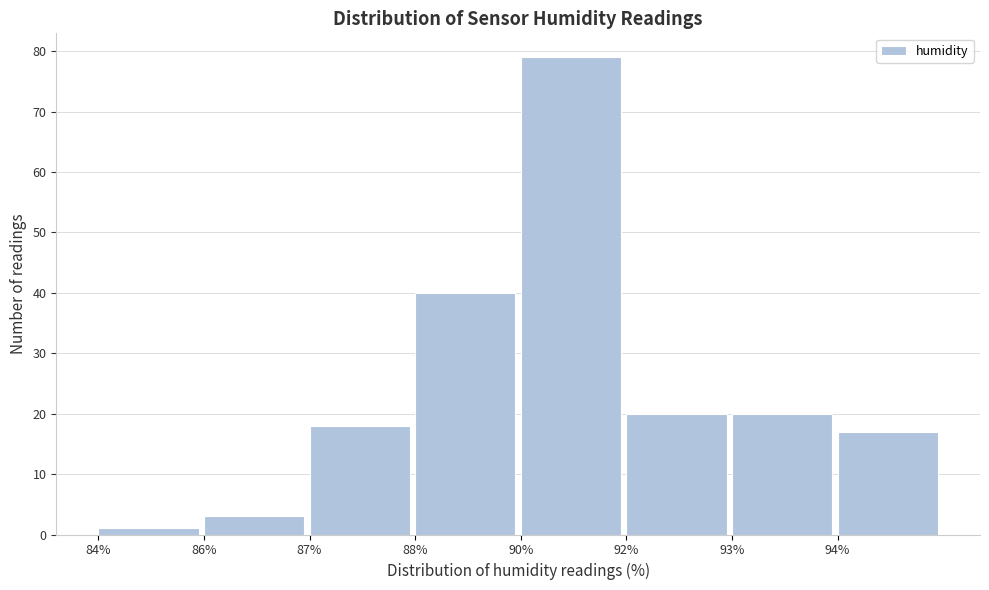

Reading left to right, transcribe all the data shown in this chart.

84%=1	86%=3	87%=18	88%=40	90%=79	92%=20	93%=20	94%=17